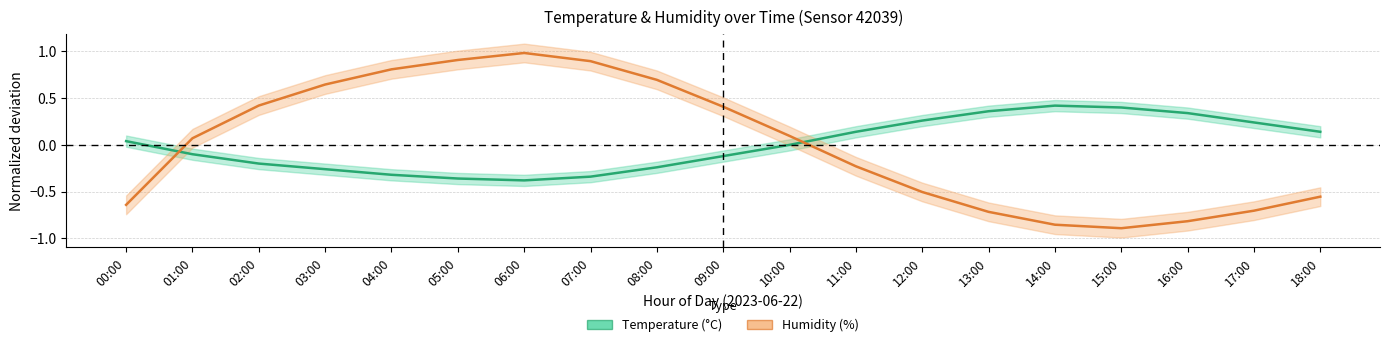

How many distinct data groups are displayed?

2